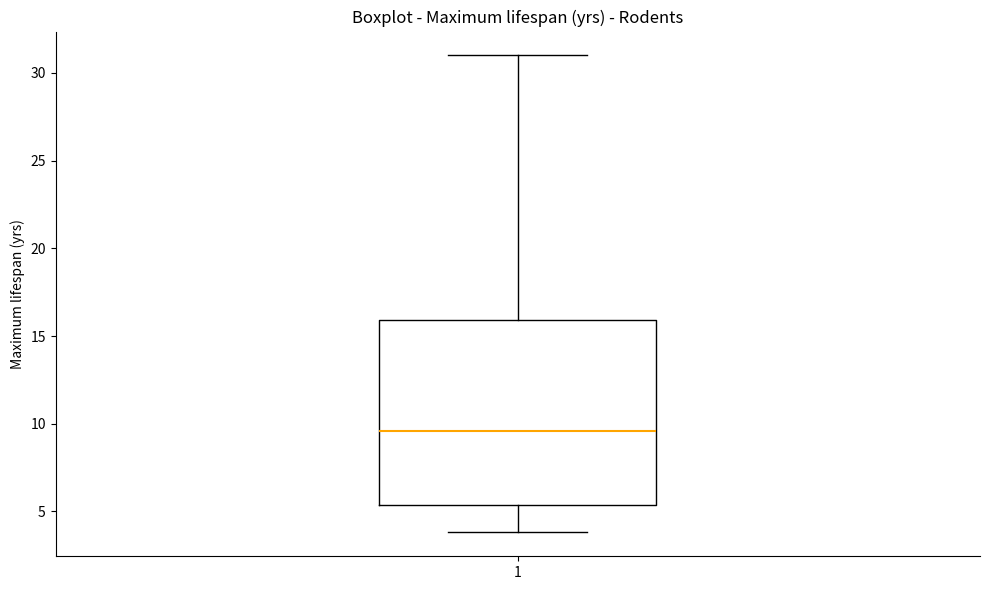

Where does the lower whisker of the box at x = 1 end on the y-axis? The values are not printed on the chart, so give them approximately, as read against the axis.

4.0